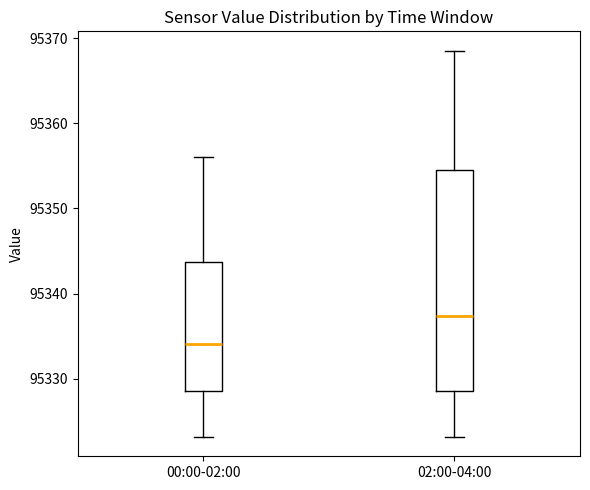

Where does the upper whisker of the box for 02:00-04:00 end on the y-axis? The values are not printed on the chart, so give them approximately, as read against the axis.

95369